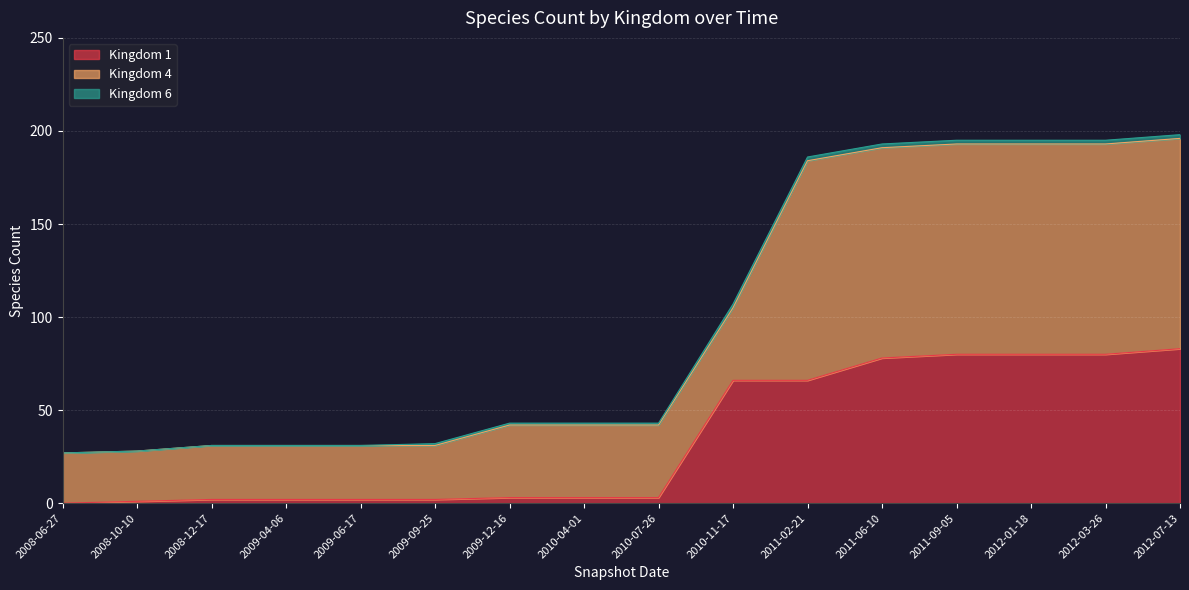

Between 2008-06-27 and 2009-04-06, which series saw the biggest shift?

4